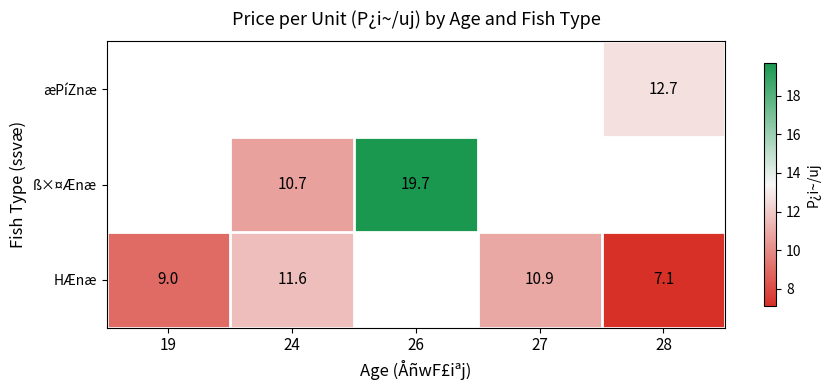

How many data points does each series have?

5